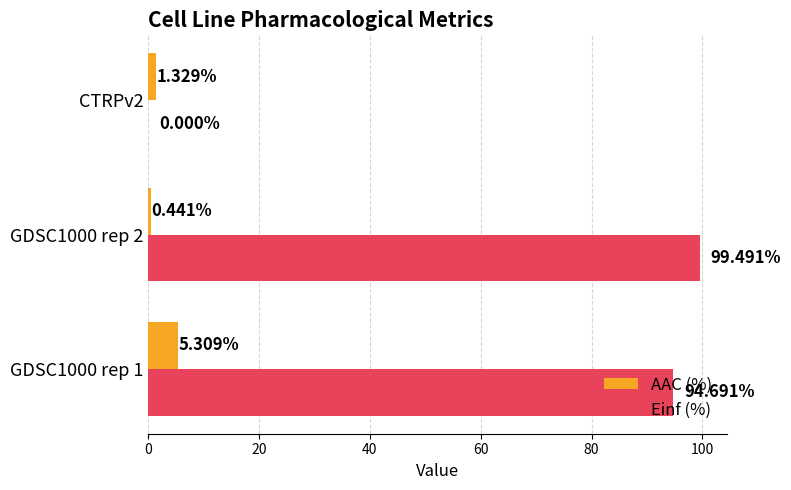

Which series changed the most between GDSC1000 rep 1 and GDSC1000 rep 2?

AAC (%)